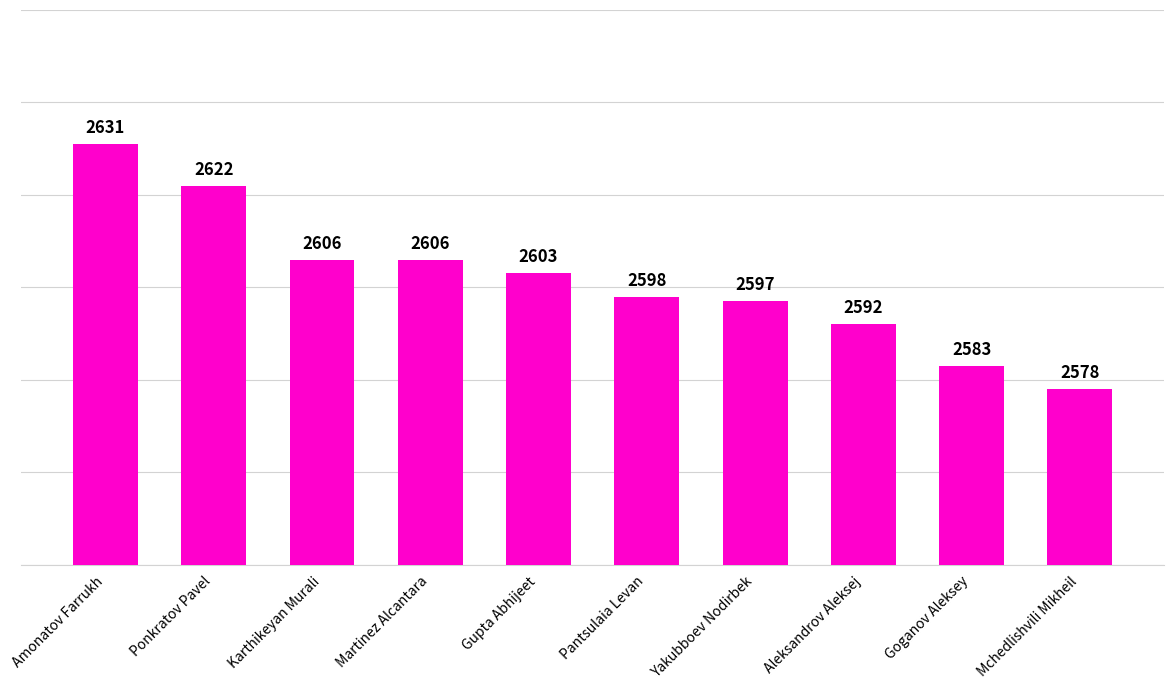

What is the average value?

2602